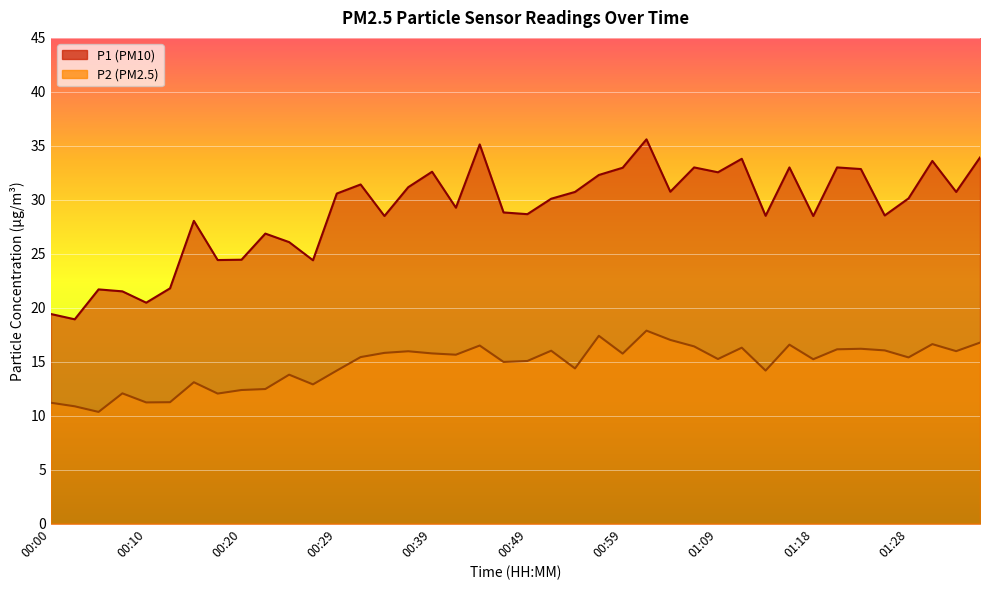

What is the value of the P2 point at the 3rd from the left?

10.3